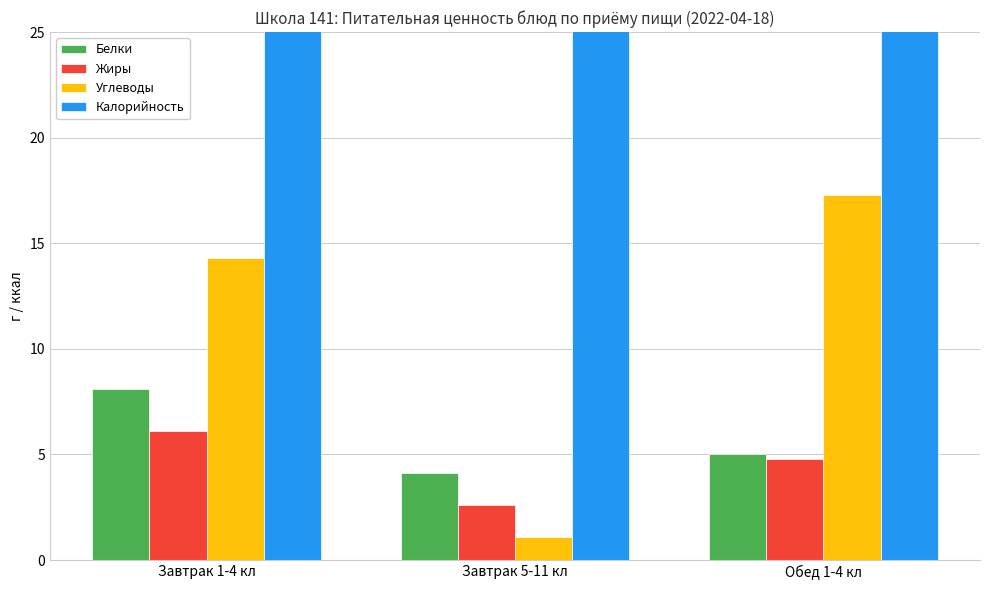

How many groups of bars are there?

3